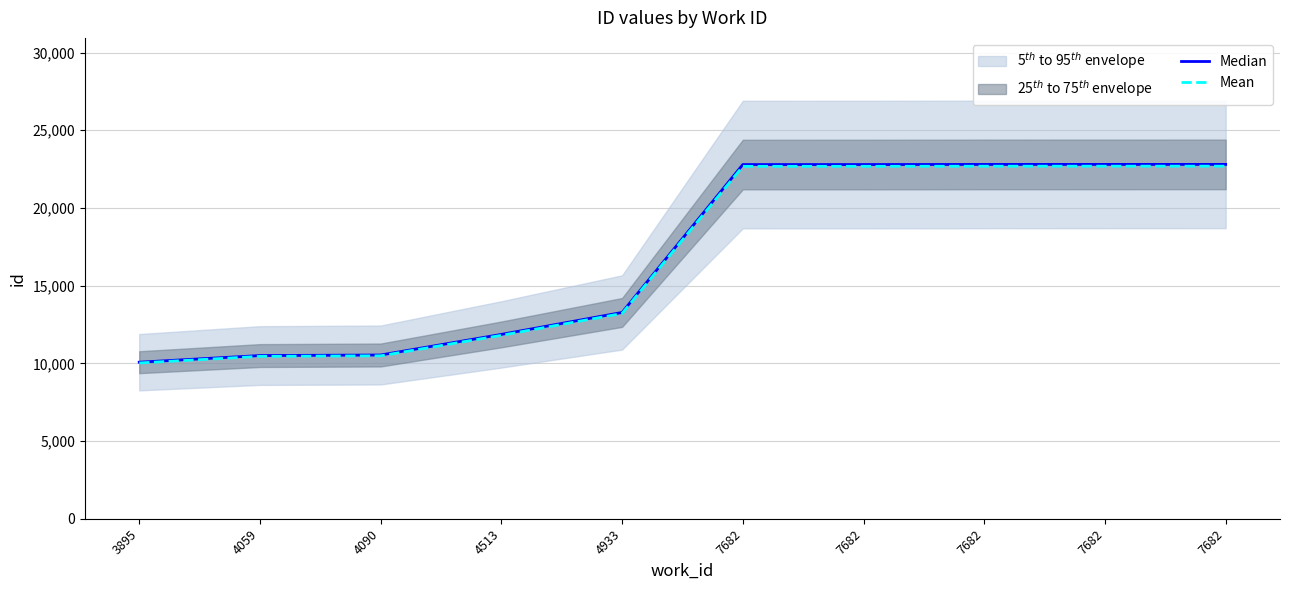

Reading left to right, extract all data points from this chart.

Median: 10073.0	10501.0	10536.0	11862.0	13274.0	22792.0	22793.0	22800.0	22802.0	22803.0
Mean: 10022.6	10448.5	10483.3	11802.7	13207.6	22678.0	22679.0	22686.0	22688.0	22689.0